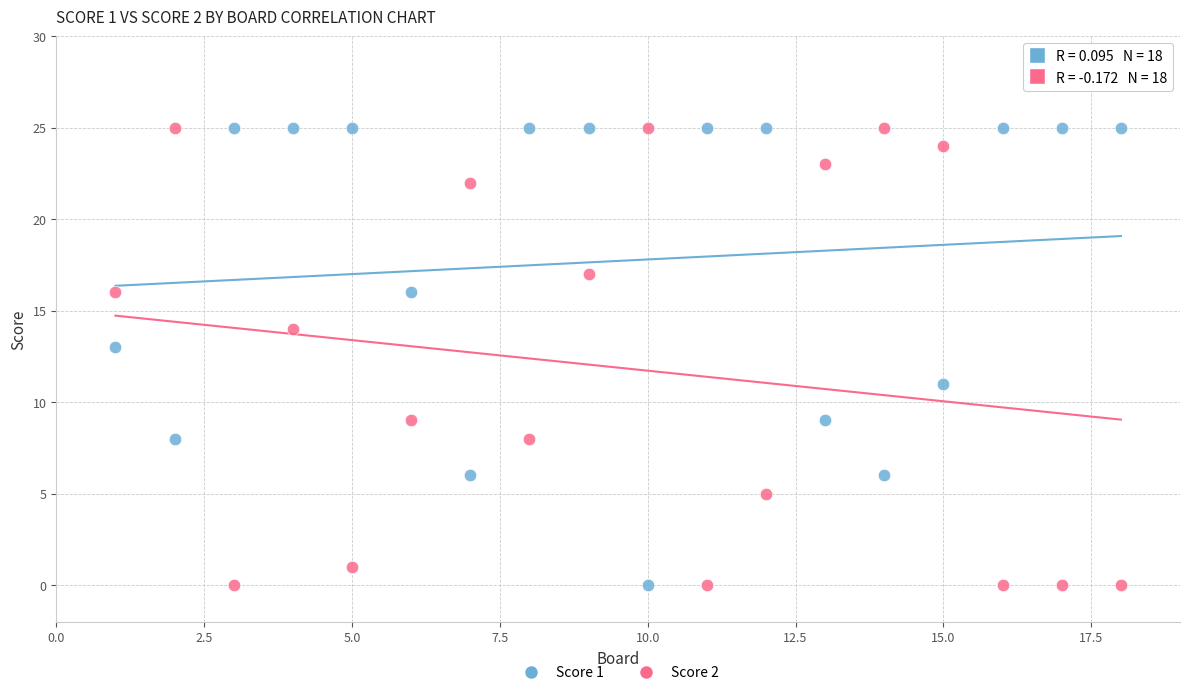

What is the X range (max minus min) for the scatter plot?

17